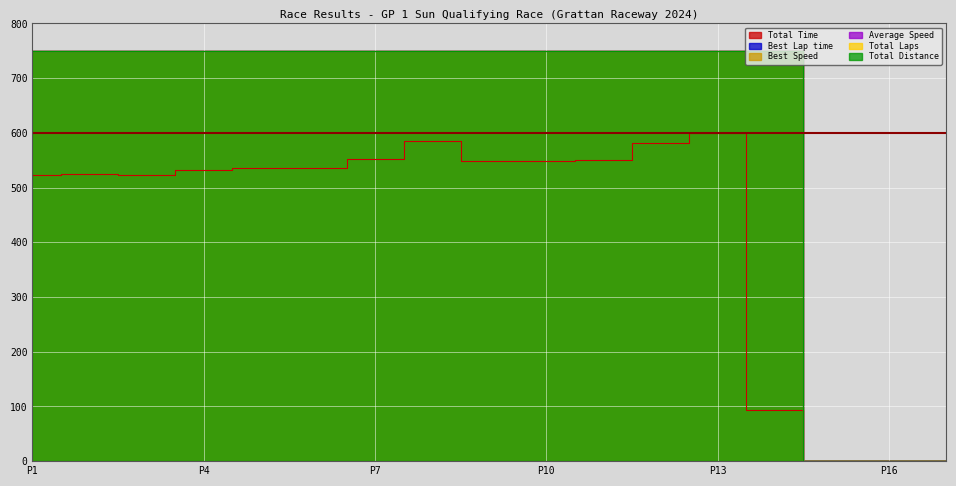

True or false: Best Lap time and Best Speed cross at least once.

False